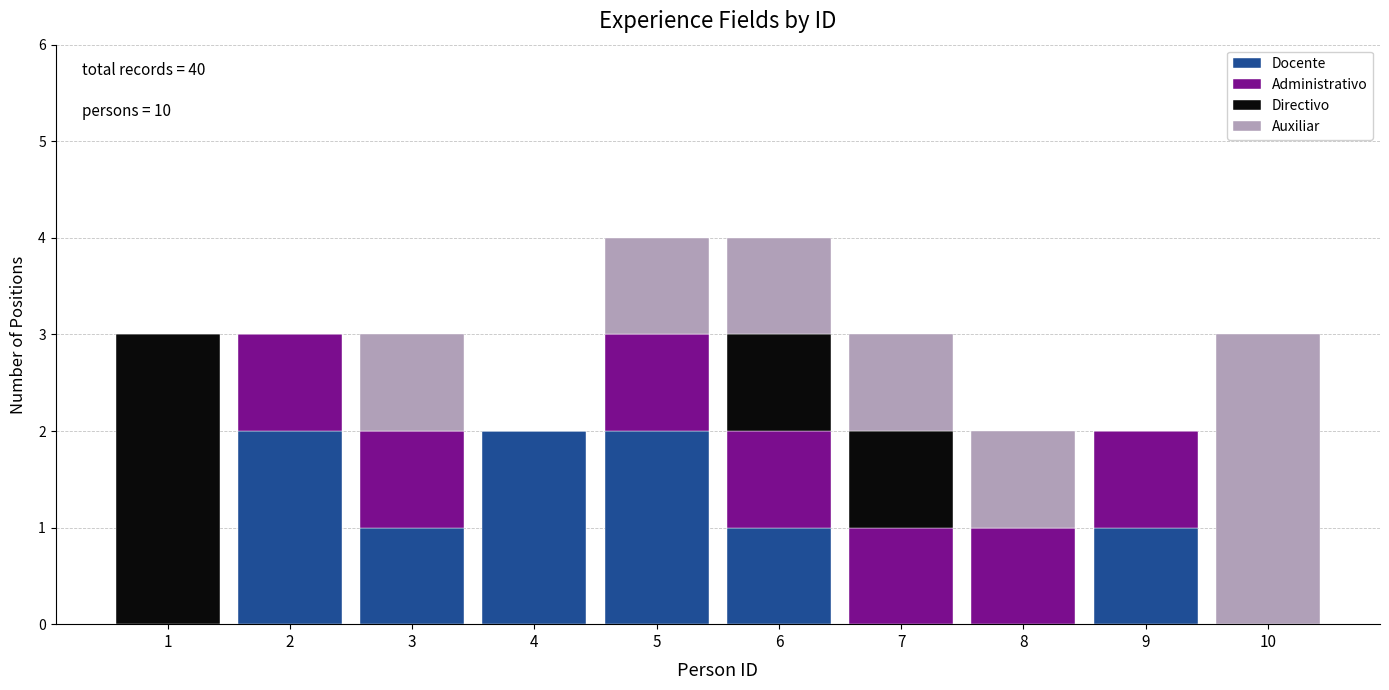

Are the bars grouped side by side (vs. stacked)?

No